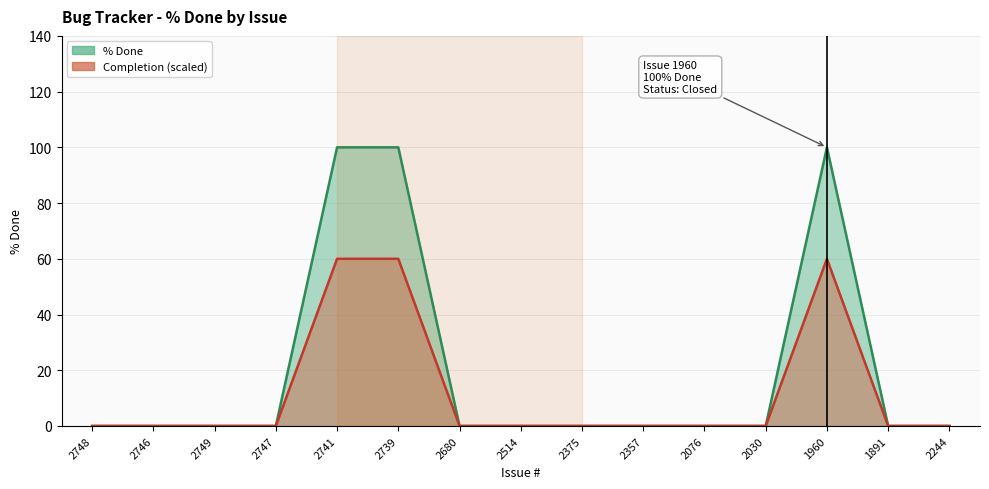

Which series has the widest spread of values?

% Done trend